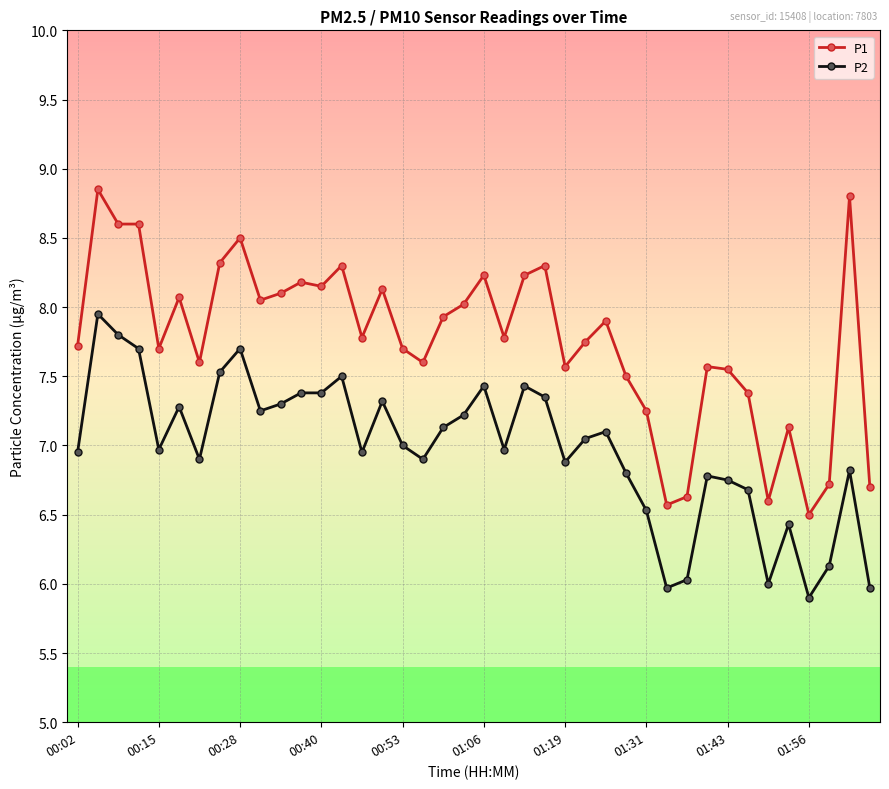

What is the smallest value displayed?

5.9